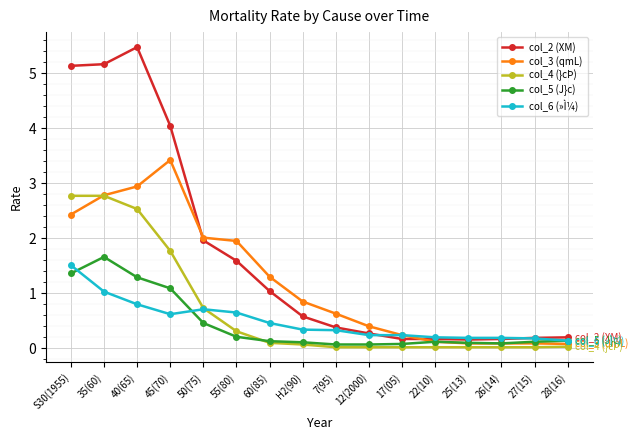

True or false: col_4 (}cÞ) and col_2 (XM) intersect in this chart.

False